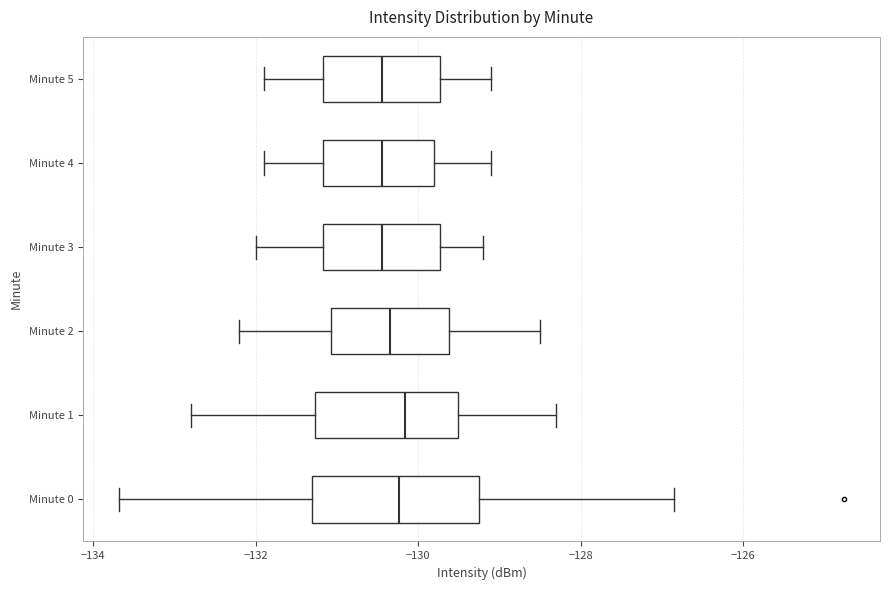

Reading bottom to top, read every box against the x-axis: the position of its median line, the range the box covers, and the ends of its whiskers. The values are not printed on the chart, so give them approximately, as read against the axis.

Minute 0: median -130.2, box -131.4 to -129.2, whiskers -133.6 to -126.8
Minute 1: median -130.2, box -131.2 to -129.6, whiskers -132.8 to -128.2
Minute 2: median -130.4, box -131.0 to -129.6, whiskers -132.2 to -128.4
Minute 3: median -130.4, box -131.2 to -129.8, whiskers -132.0 to -129.2
Minute 4: median -130.4, box -131.2 to -129.8, whiskers -131.8 to -129.0
Minute 5: median -130.4, box -131.2 to -129.8, whiskers -131.8 to -129.0